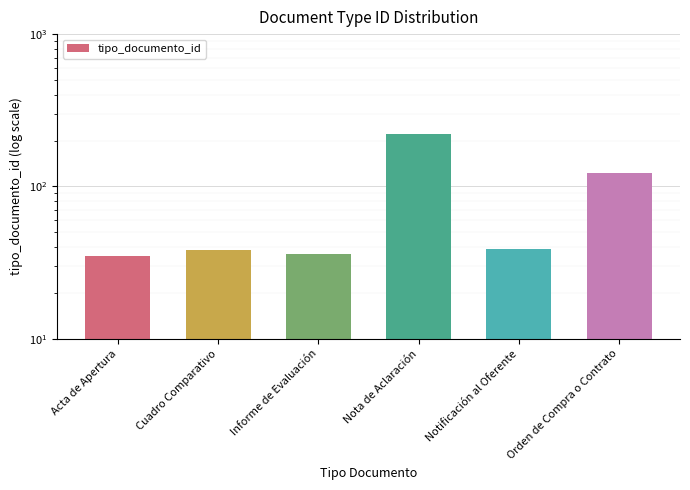

List the labels in order of value, smallest first.

Acta de Apertura, Informe de Evaluación, Cuadro Comparativo, Notificación al Oferente, Orden de Compra o Contrato, Nota de Aclaración